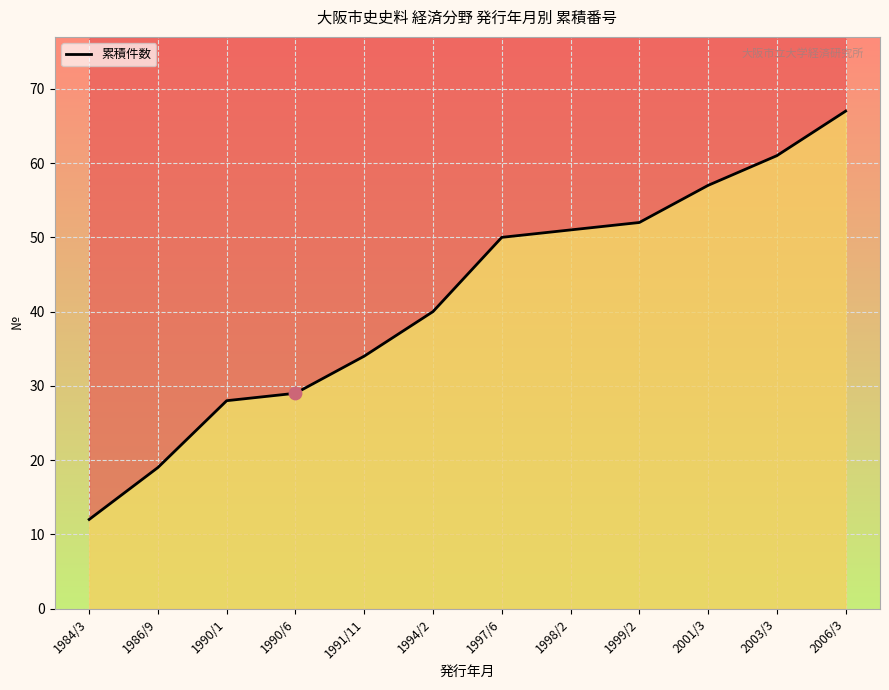

What is the ratio of the value at 1999/2 to the value at 1984/3?

4.3